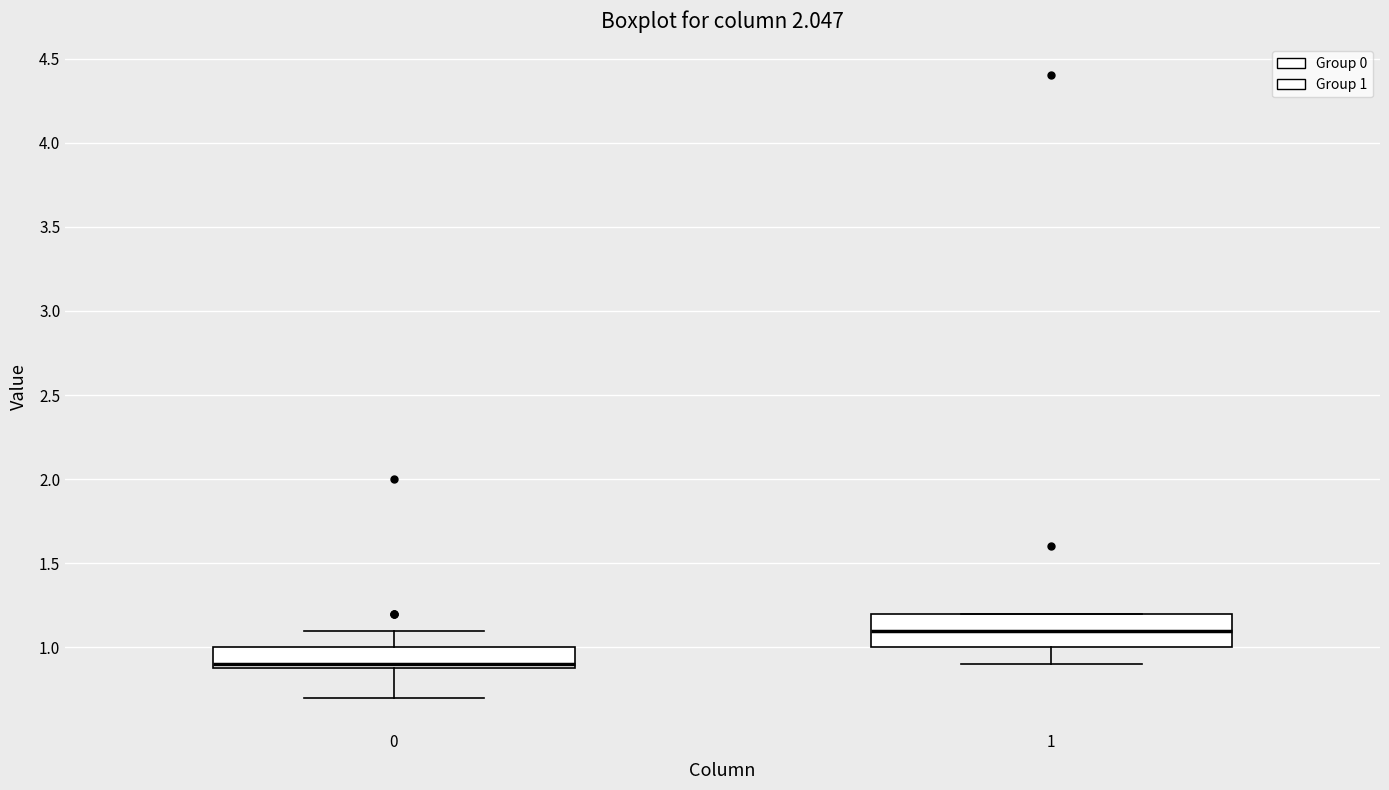

Which box has the lowest median line?

0